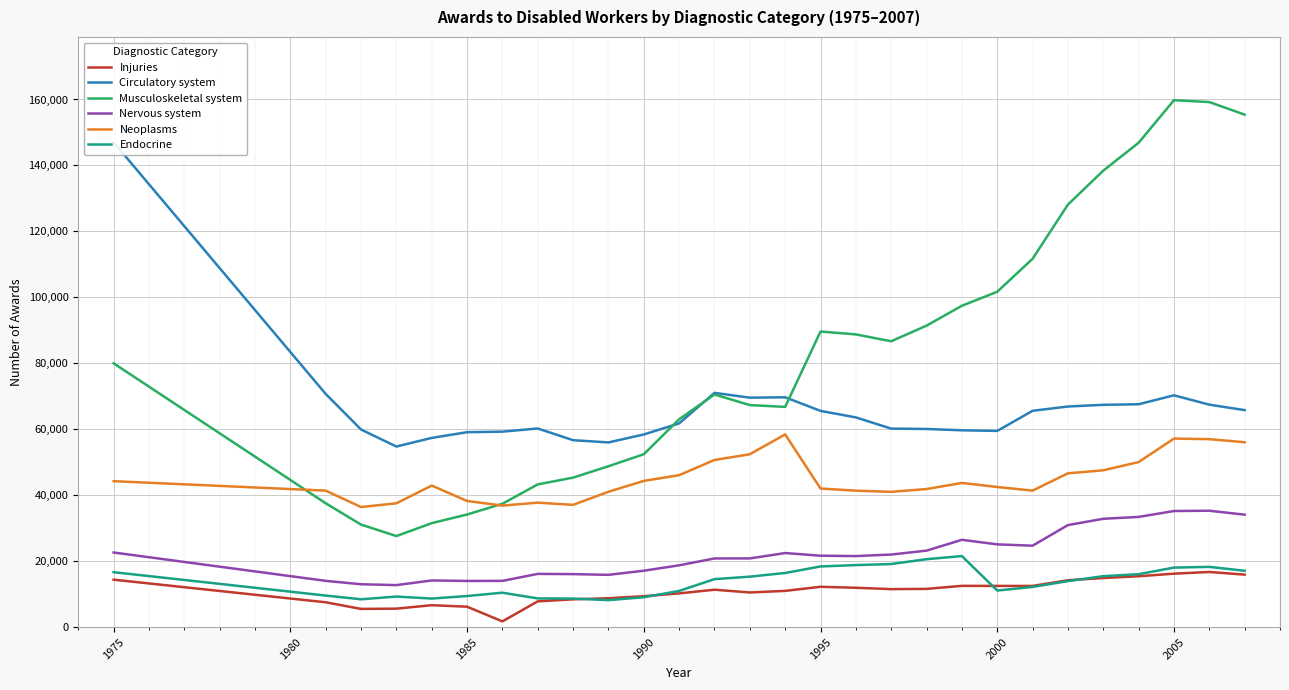

True or false: Musculoskeletal system and Endocrine cross at least once.

False